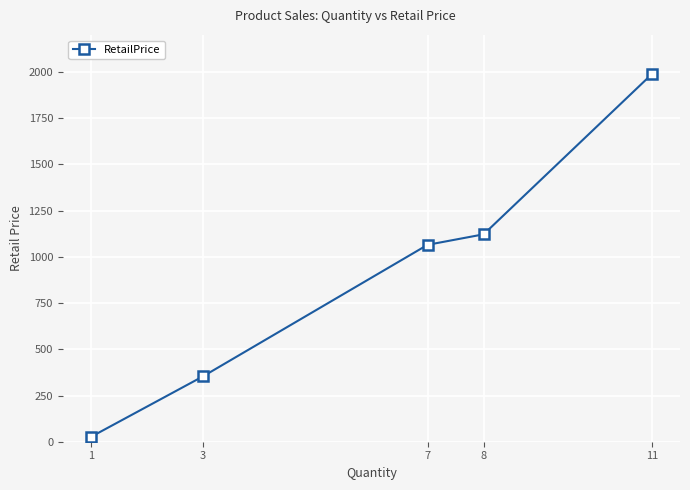

What is the difference between the maximum and minimum values?

1962.7